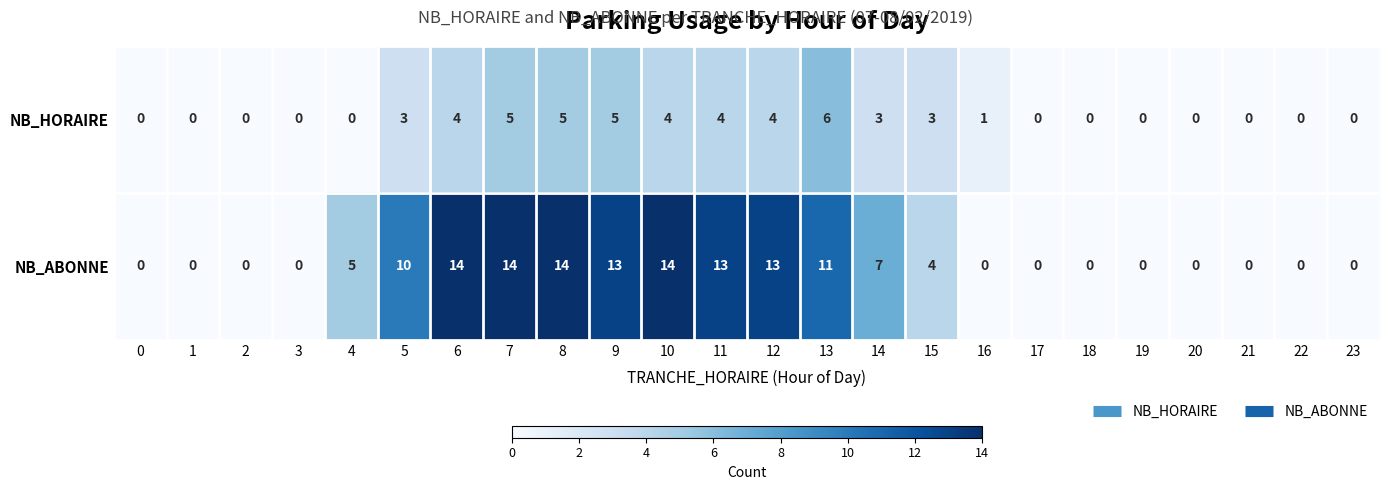

Is the value of NB_HORAIRE at 5 greater than the value of NB_ABONNE at 13?

No